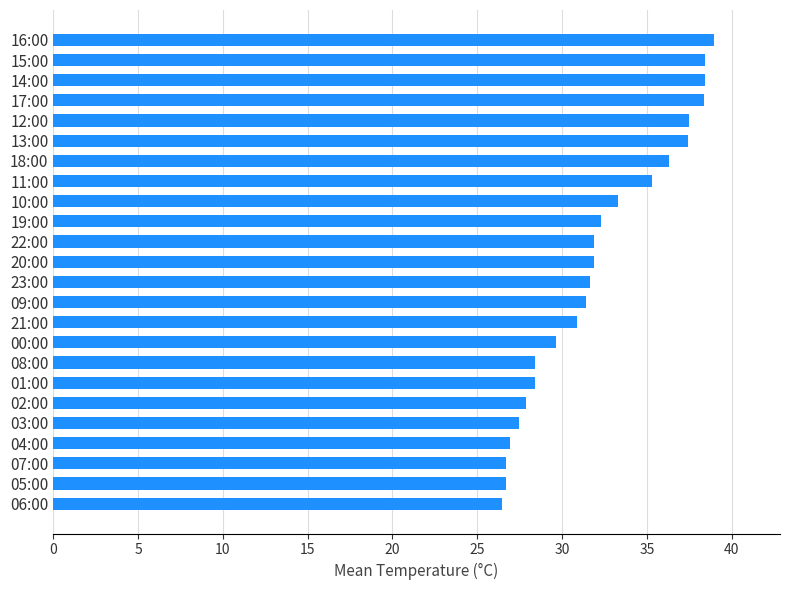

What is the average value?

32.2